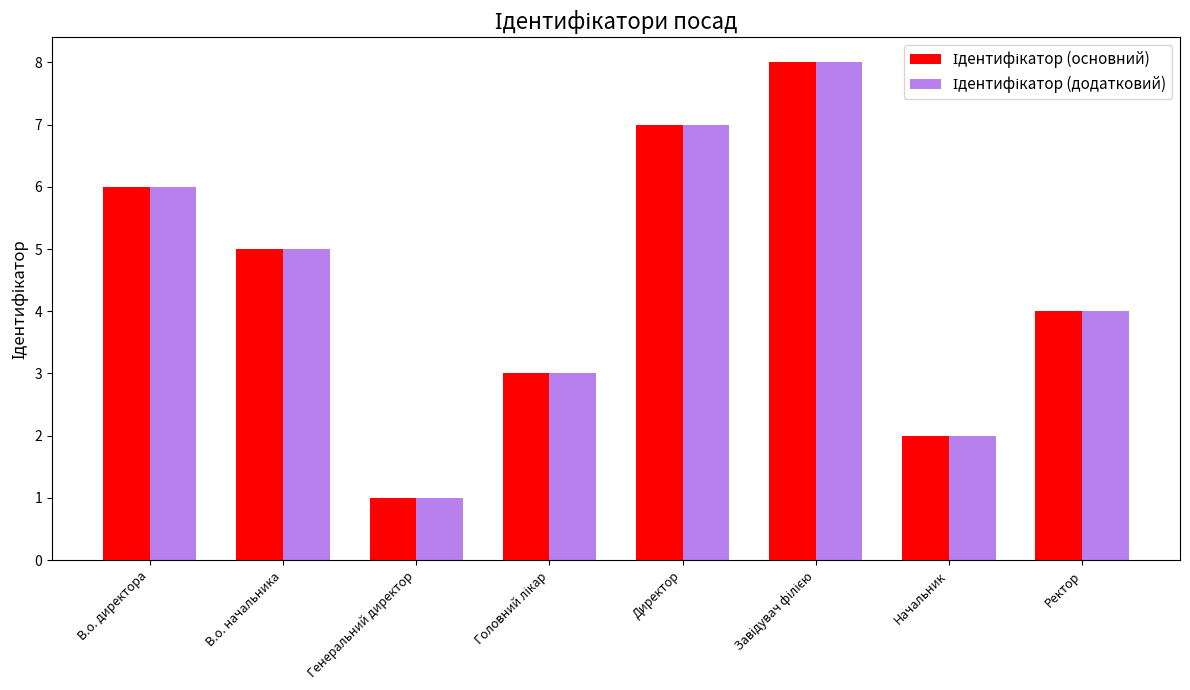

What is the minimum value shown in the chart?

1